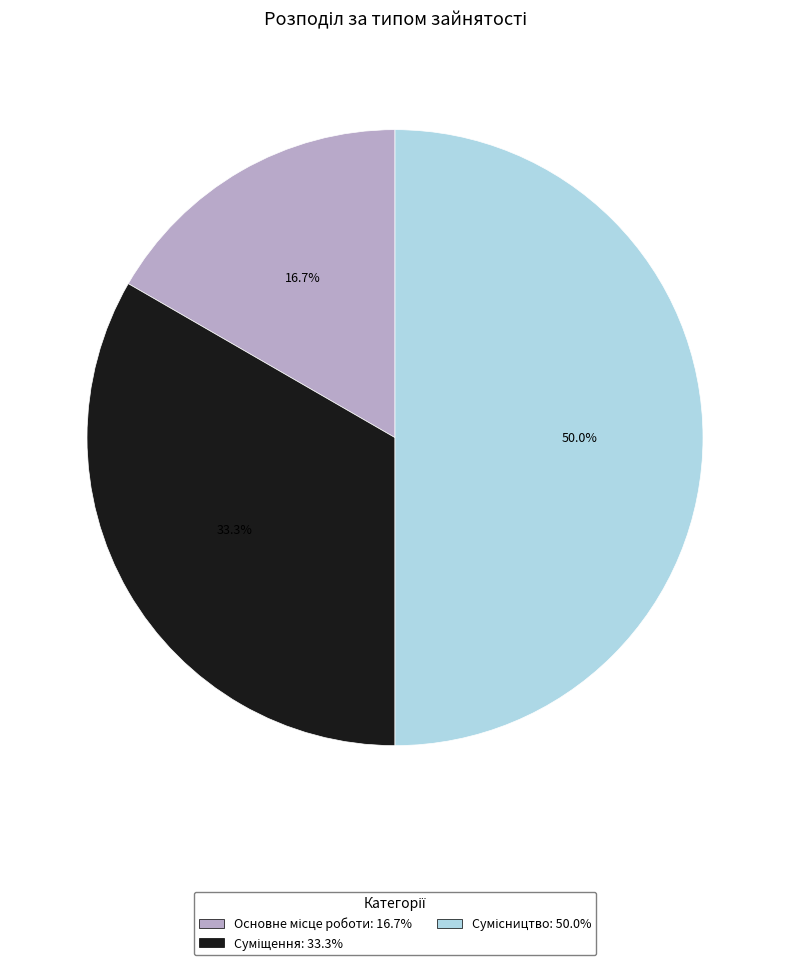

Count the number of slices in the pie.

3